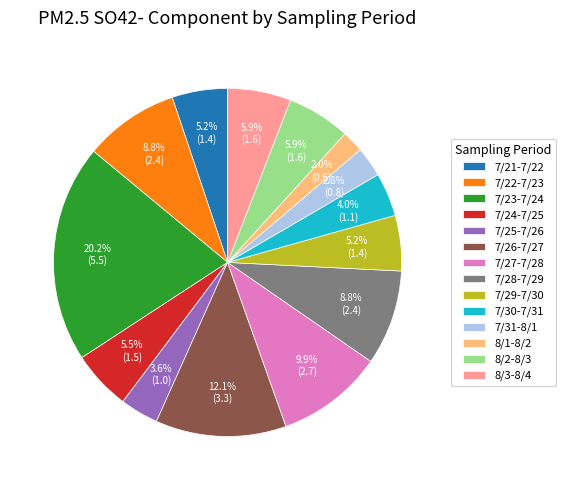

To the nearest percent, what is the average slice percentage?

7%